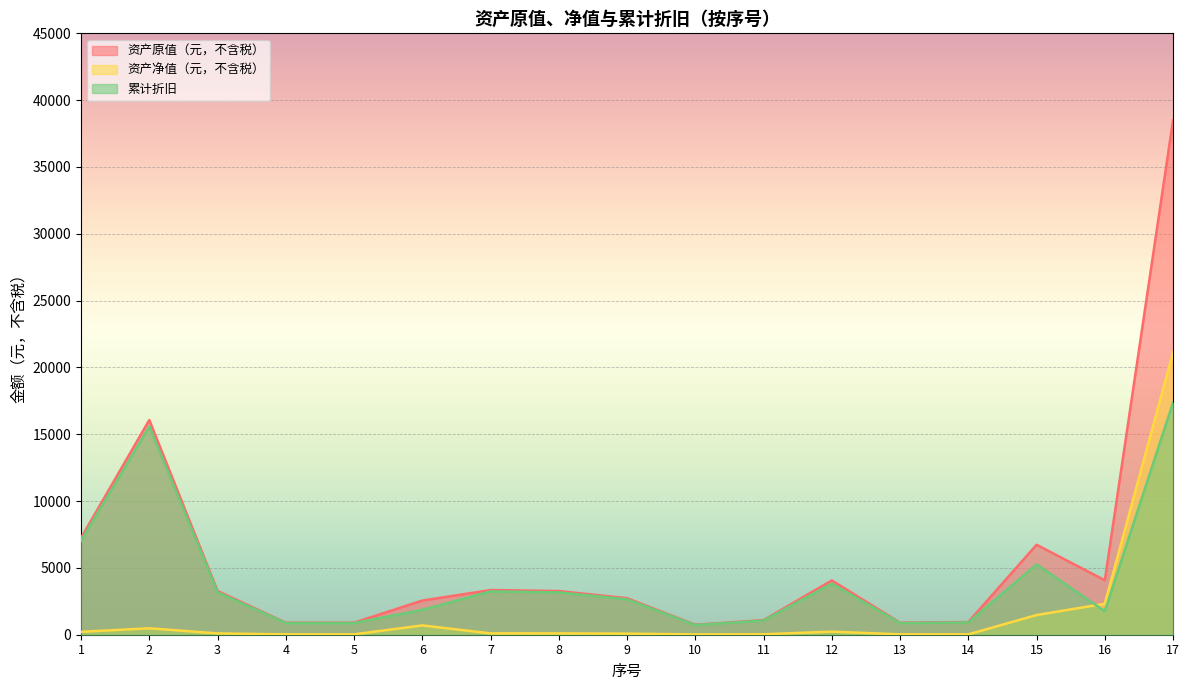

What is the value of the 累计折旧 point at the 2nd from the left?

15580.7